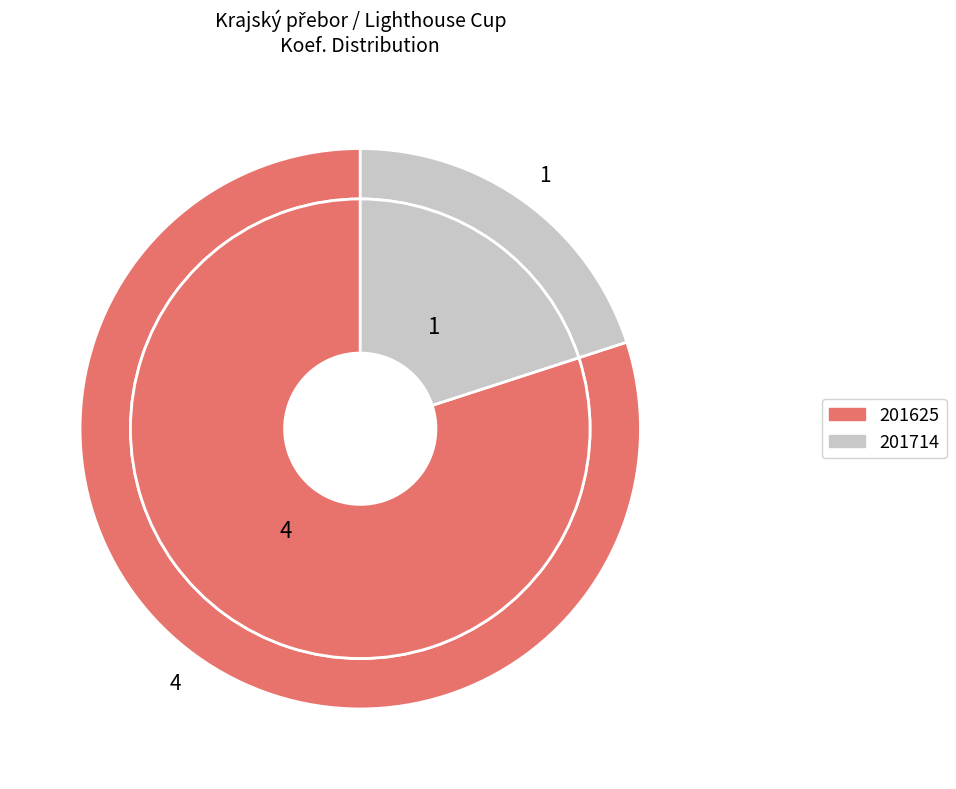

How much of the chart is everything except 201714?

80.0%